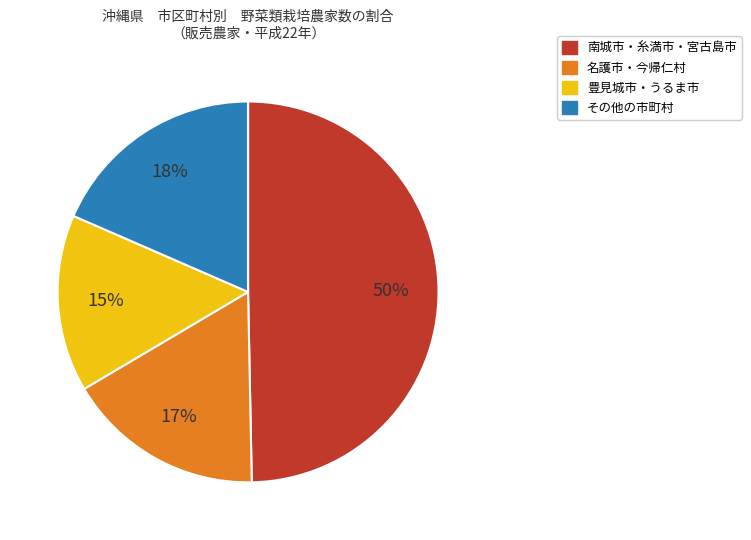

To the nearest percent, what is the difference between the largest and smallest slice percentages?

35%